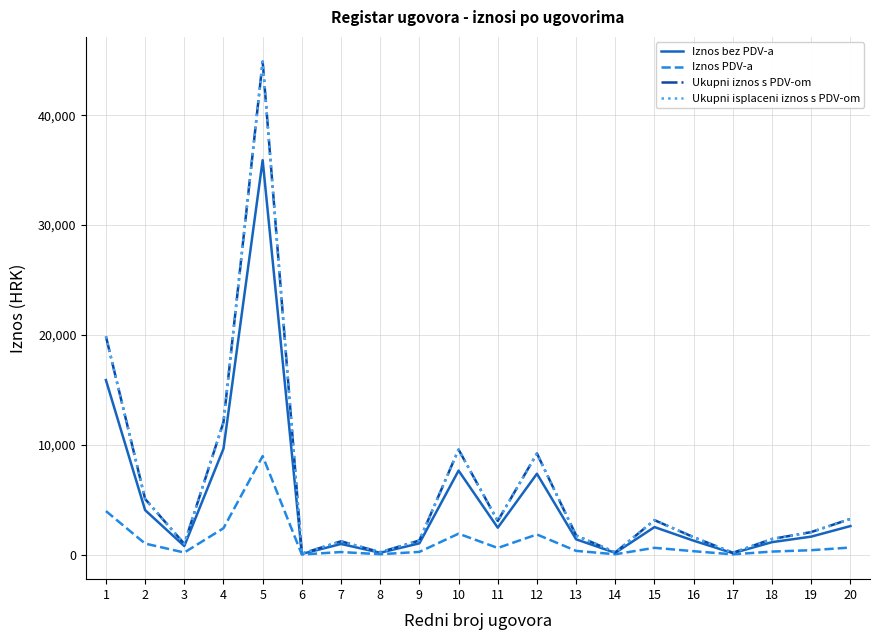

Is it true that Ukupni iznos s PDV-om equals 1751.1 at 13?

True